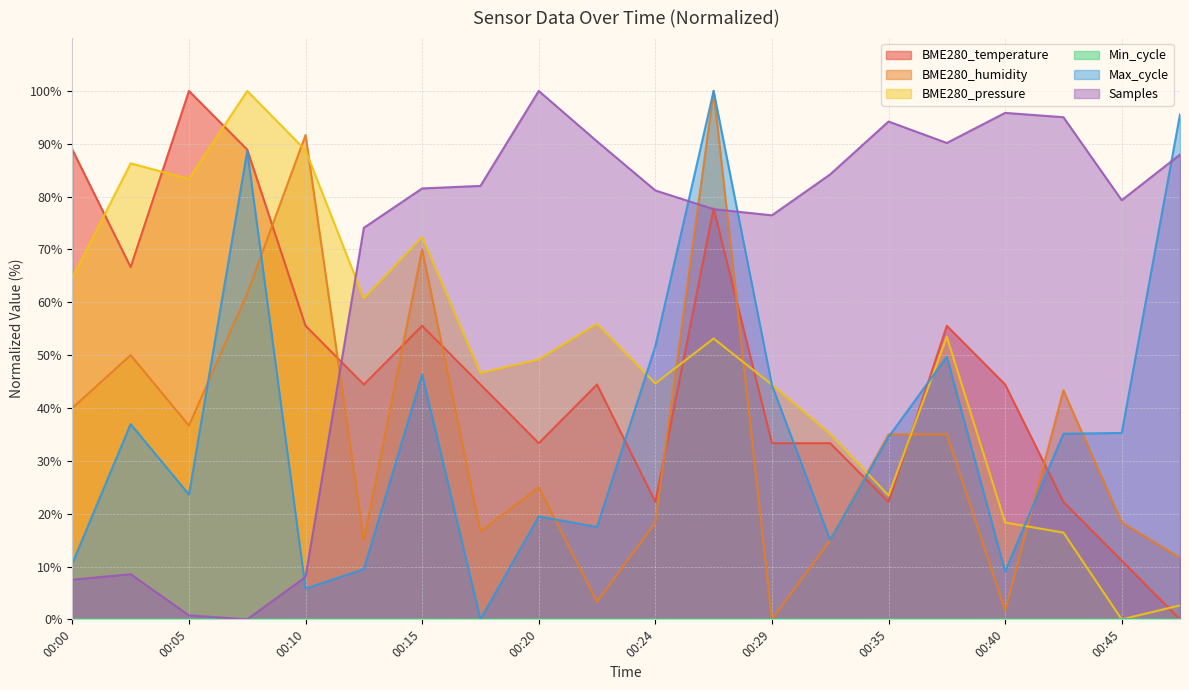

True or false: Max_cycle has more than 0 points higher than both neighbors.

True